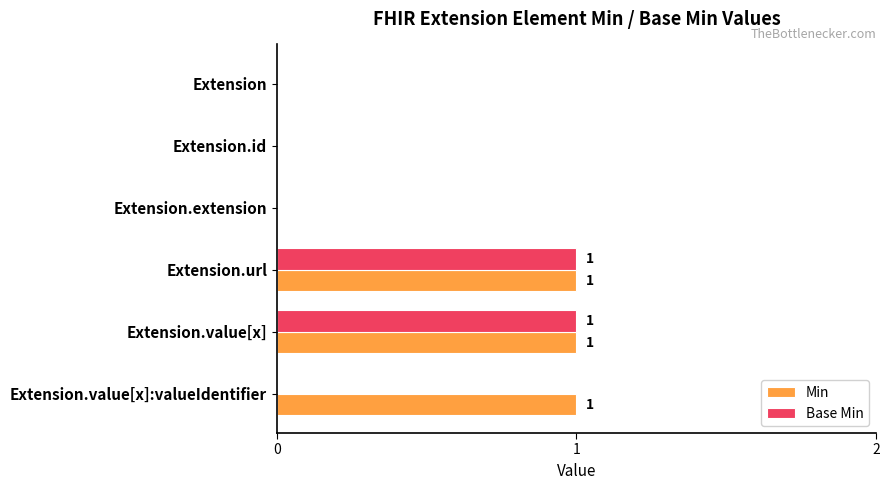

Which series has the largest total across all categories?

Min